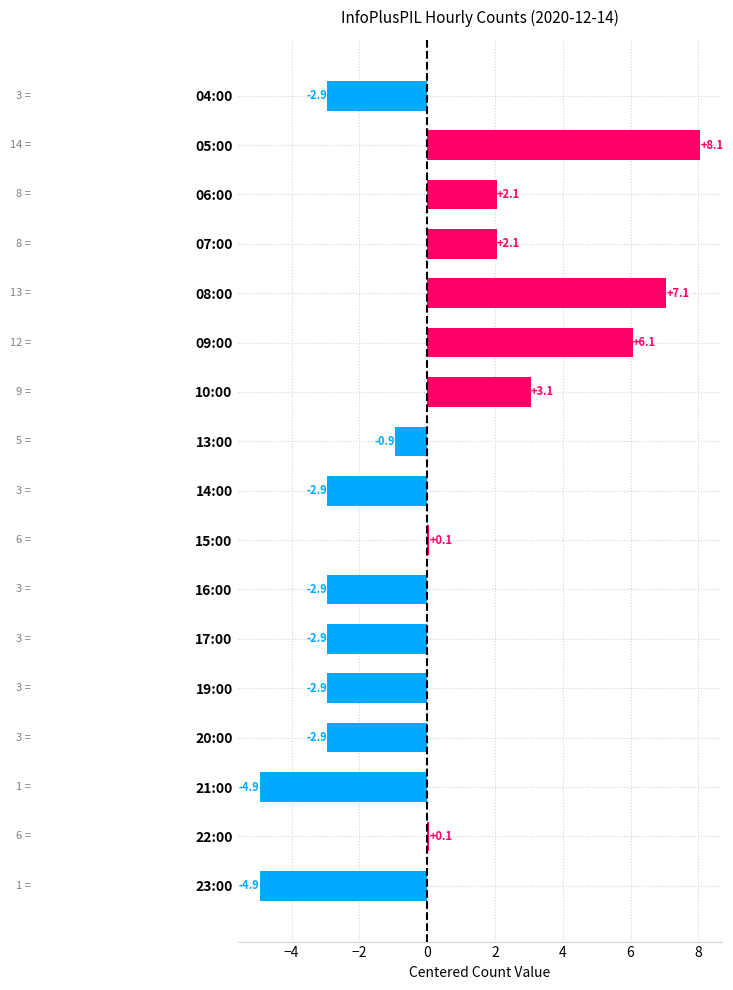

What is the difference between the maximum and minimum values?

13.0